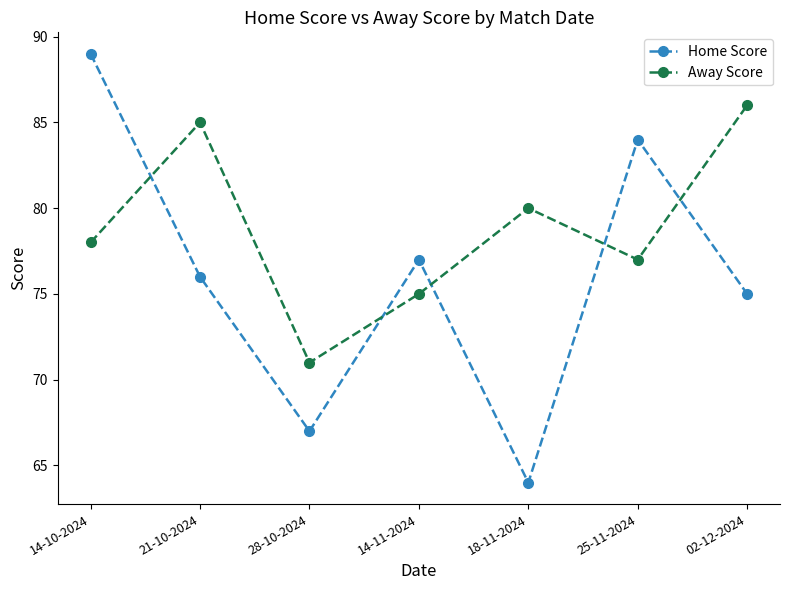

Which series has the widest spread of values?

Home Score